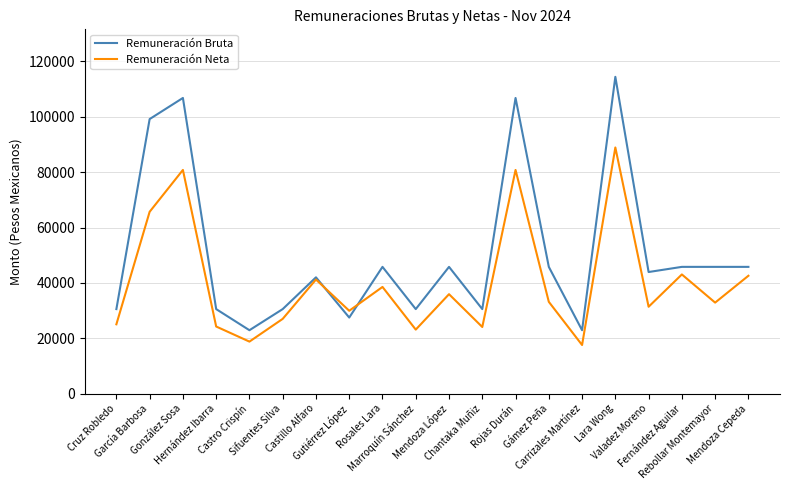

What is the greatest value displayed?

114450.0